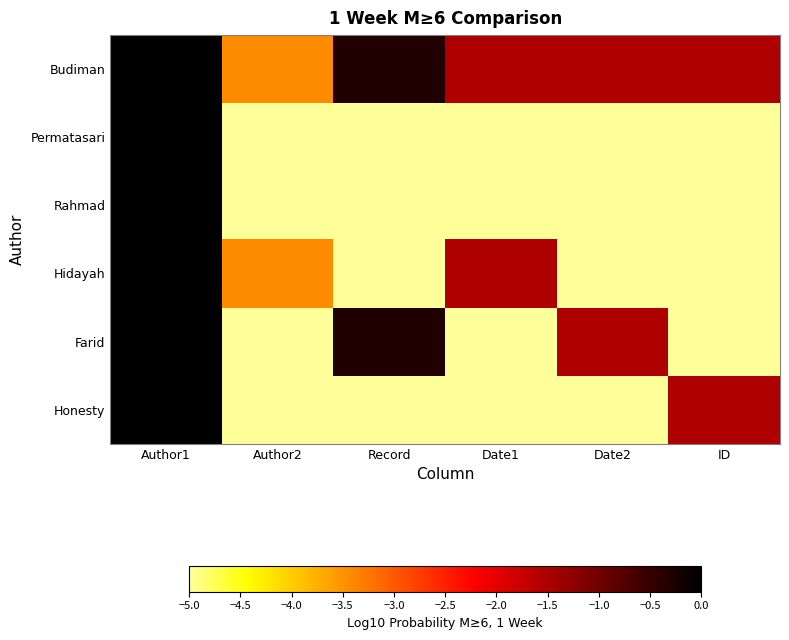

Which label corresponds to the largest value in the chart?

Author1